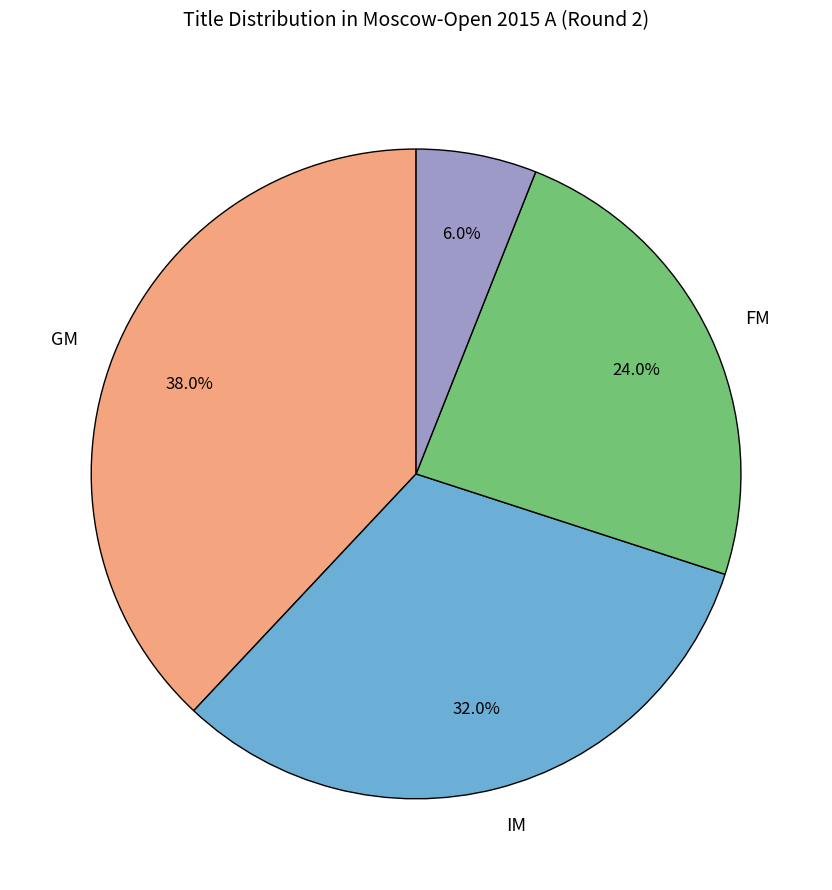

Does any single category account for the majority?

No